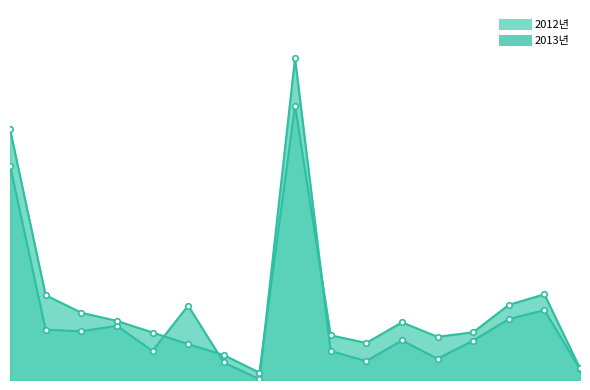

List the series in order of their overall mean, highest first.

2013년, 2012년